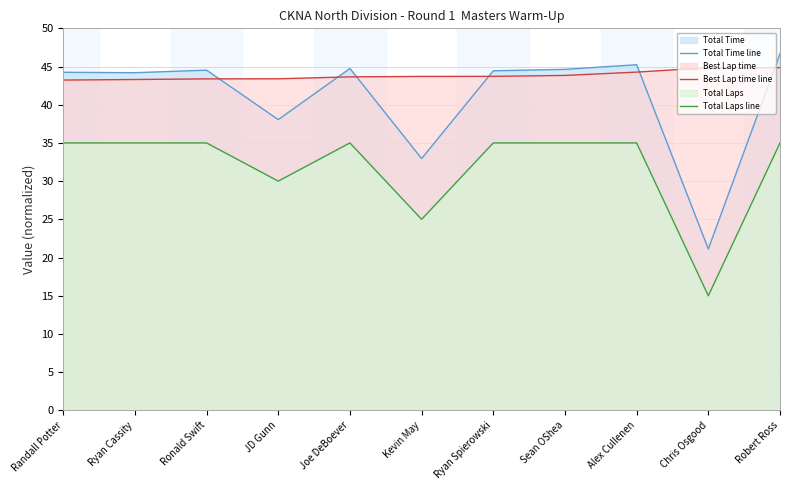

Reading left to right, list all the values displayed in this chart.

Total Time line: Randall Potter=44.2	Ryan Cassity=44.2	Ronald Swift=44.5	JD Gunn=38.1	Joe DeBoever=44.7	Kevin May=33.0	Ryan Spierowski=44.4	Sean OShea=44.6	Alex Cullenen=45.2	Chris Osgood=21.1	Robert Ross=46.7
Best Lap time line: Randall Potter=43.2	Ryan Cassity=43.3	Ronald Swift=43.4	JD Gunn=43.4	Joe DeBoever=43.6	Kevin May=43.7	Ryan Spierowski=43.7	Sean OShea=43.8	Alex Cullenen=44.3	Chris Osgood=44.8	Robert Ross=44.8
Total Laps line: Randall Potter=35.0	Ryan Cassity=35.0	Ronald Swift=35.0	JD Gunn=30.0	Joe DeBoever=35.0	Kevin May=25.0	Ryan Spierowski=35.0	Sean OShea=35.0	Alex Cullenen=35.0	Chris Osgood=15.0	Robert Ross=35.0